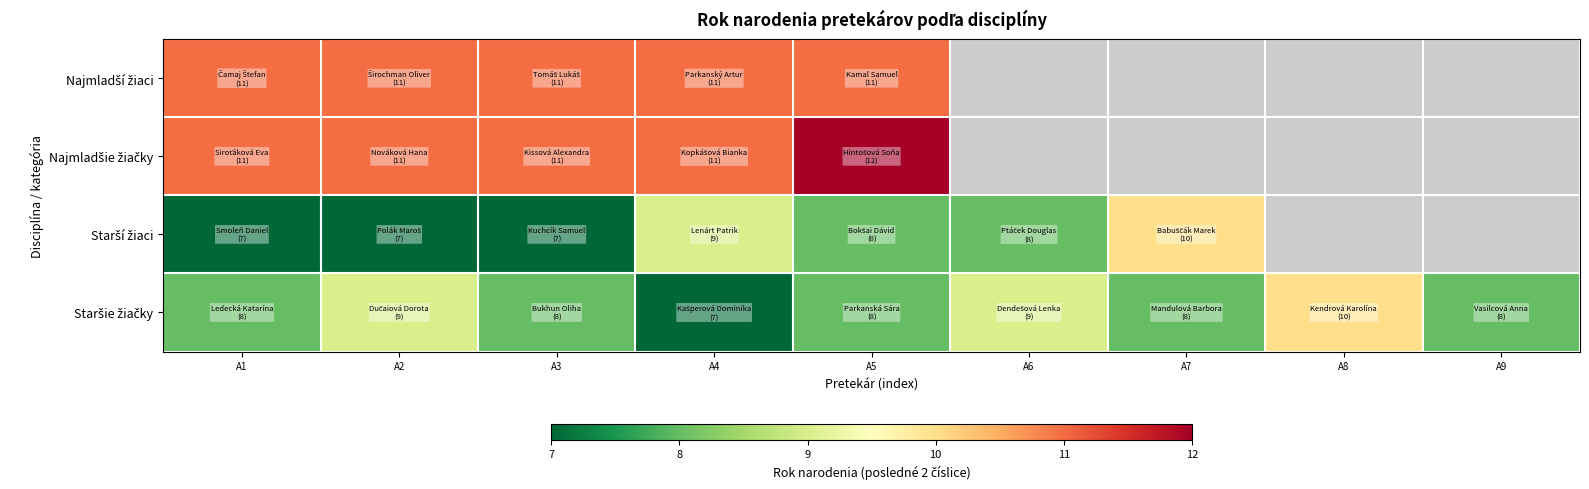

At which label is Najmladšie žiačky closest to 11?

A1